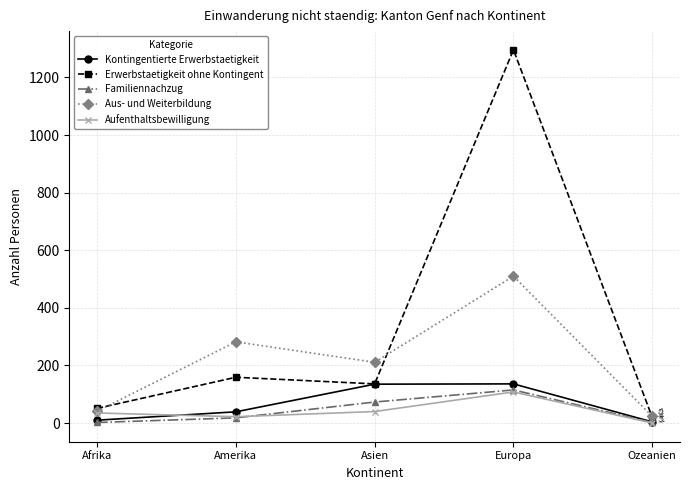

What is the average value of the Aufenthaltsbewilligung series?

41